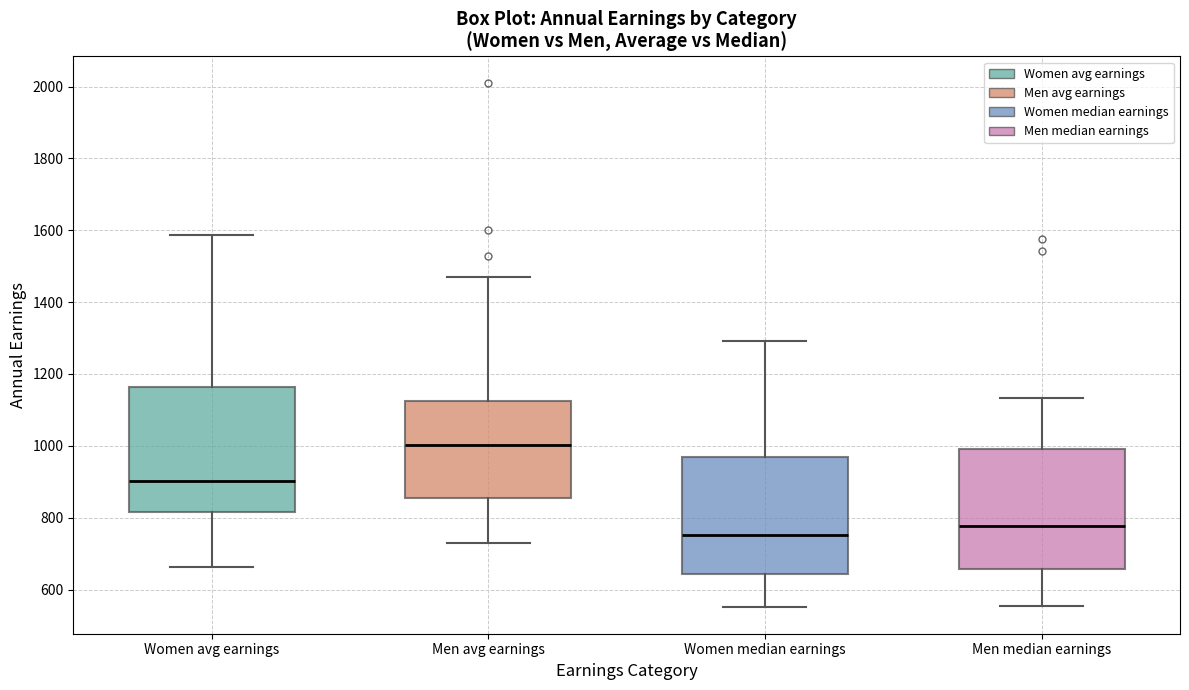

Where does the upper whisker of the box for Women avg earnings end on the y-axis? The values are not printed on the chart, so give them approximately, as read against the axis.

1580